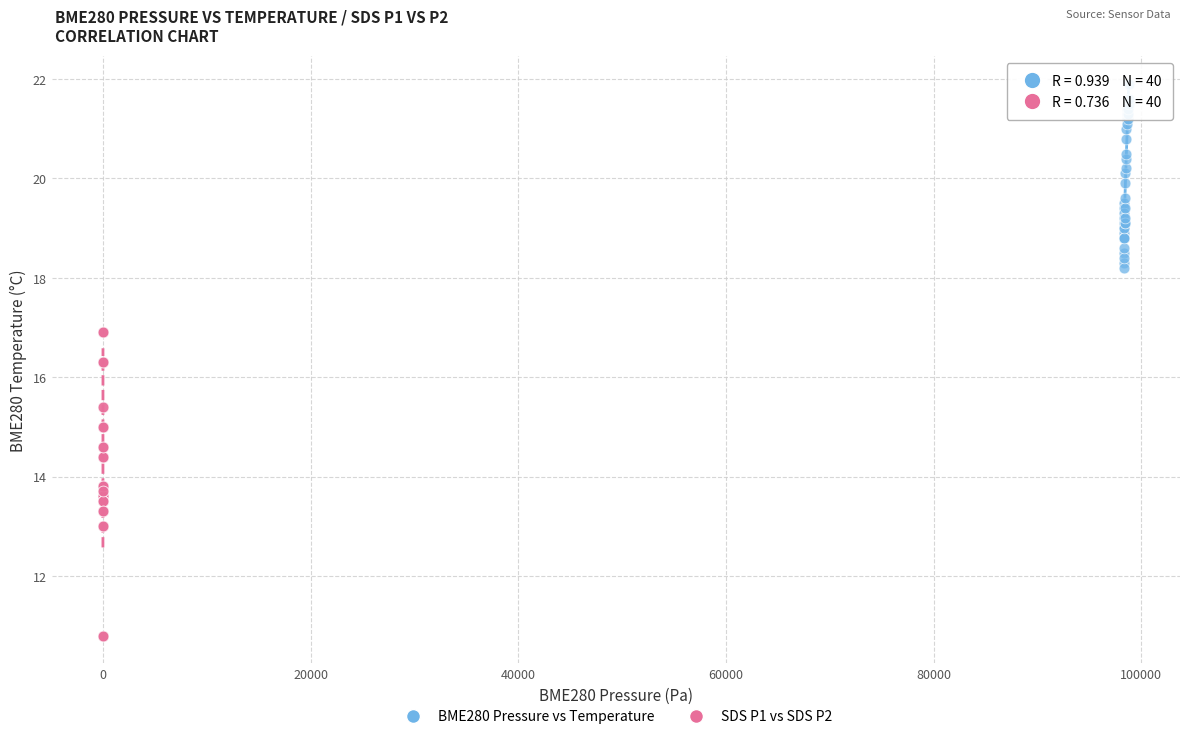

Which series contains the lowest Y value?

SDS P1 vs SDS P2